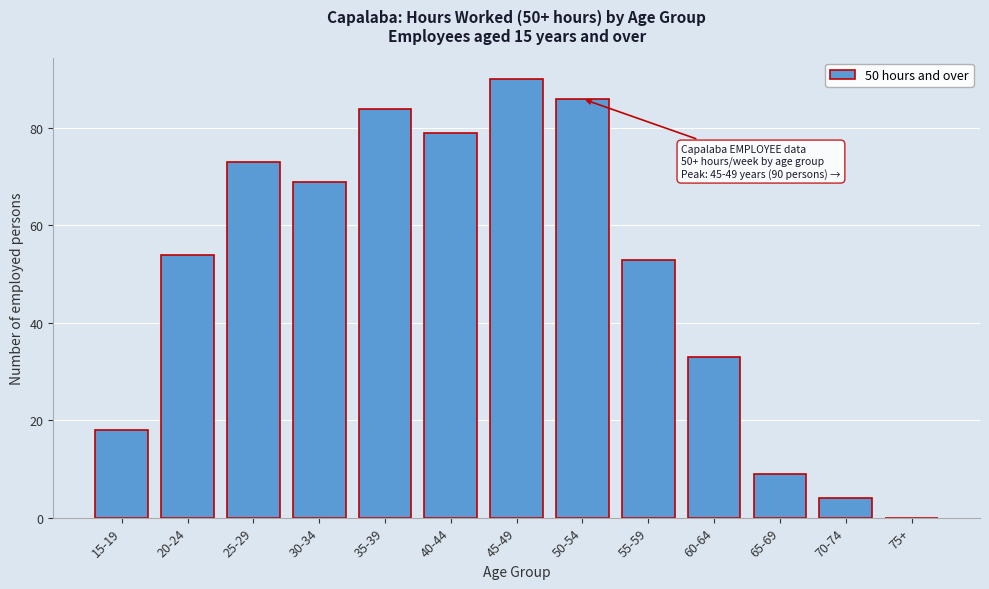

Reading left to right, what are all the values shown in this chart?

15-19=18	20-24=54	25-29=73	30-34=69	35-39=84	40-44=79	45-49=90	50-54=86	55-59=53	60-64=33	65-69=9	70-74=4	75+=0